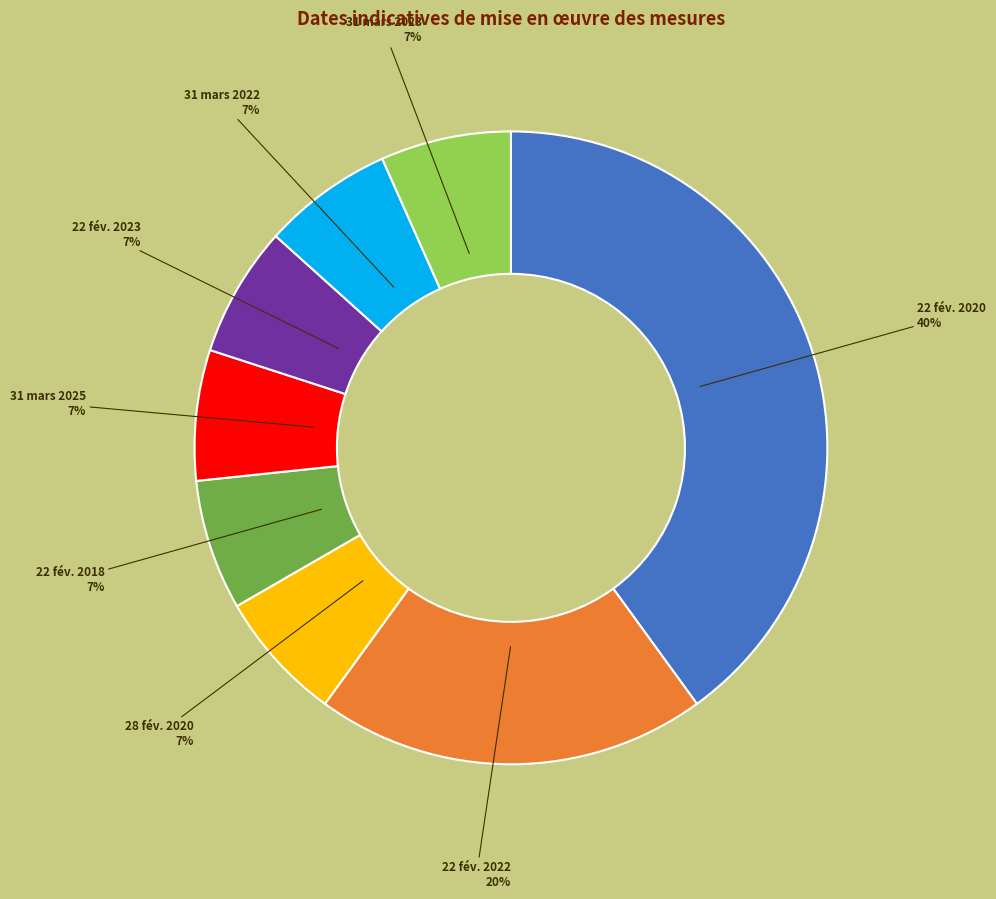

True or false: 22 fév. 2020 accounts for 40% of the total.

True